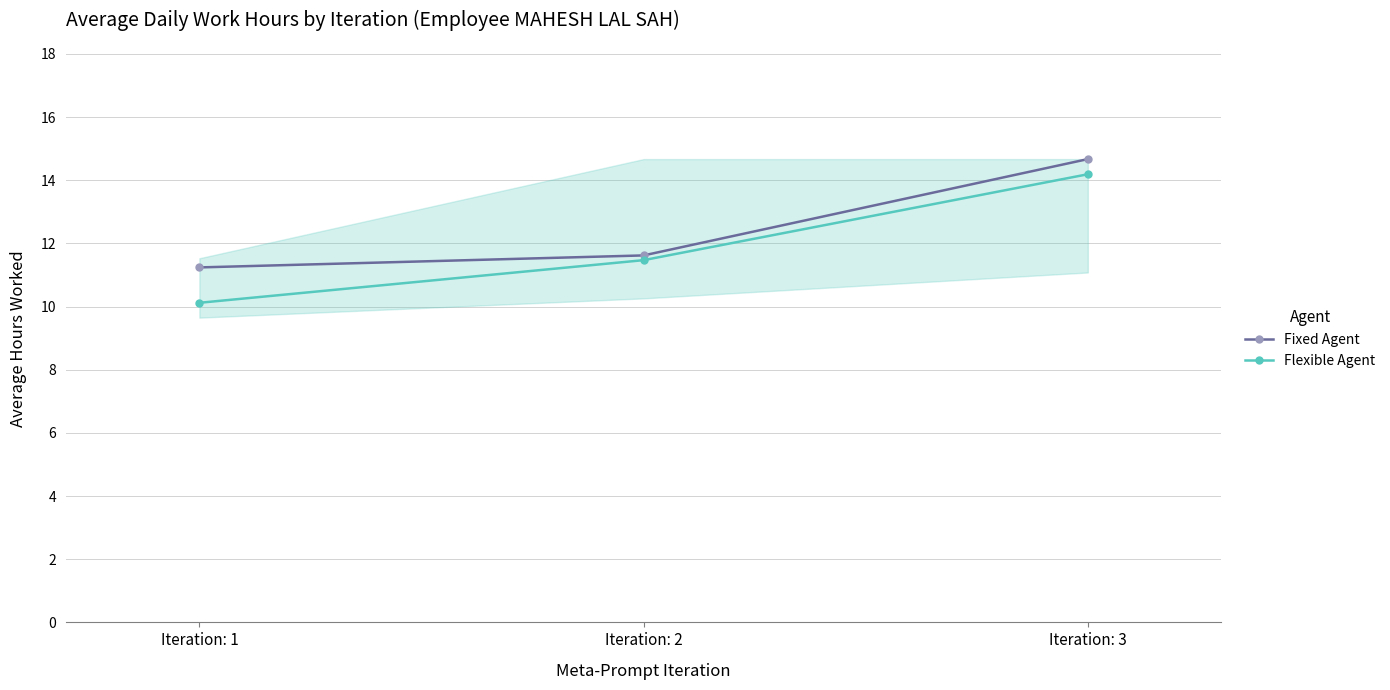

List the series in order of their overall mean, highest first.

Fixed Agent, Flexible Agent